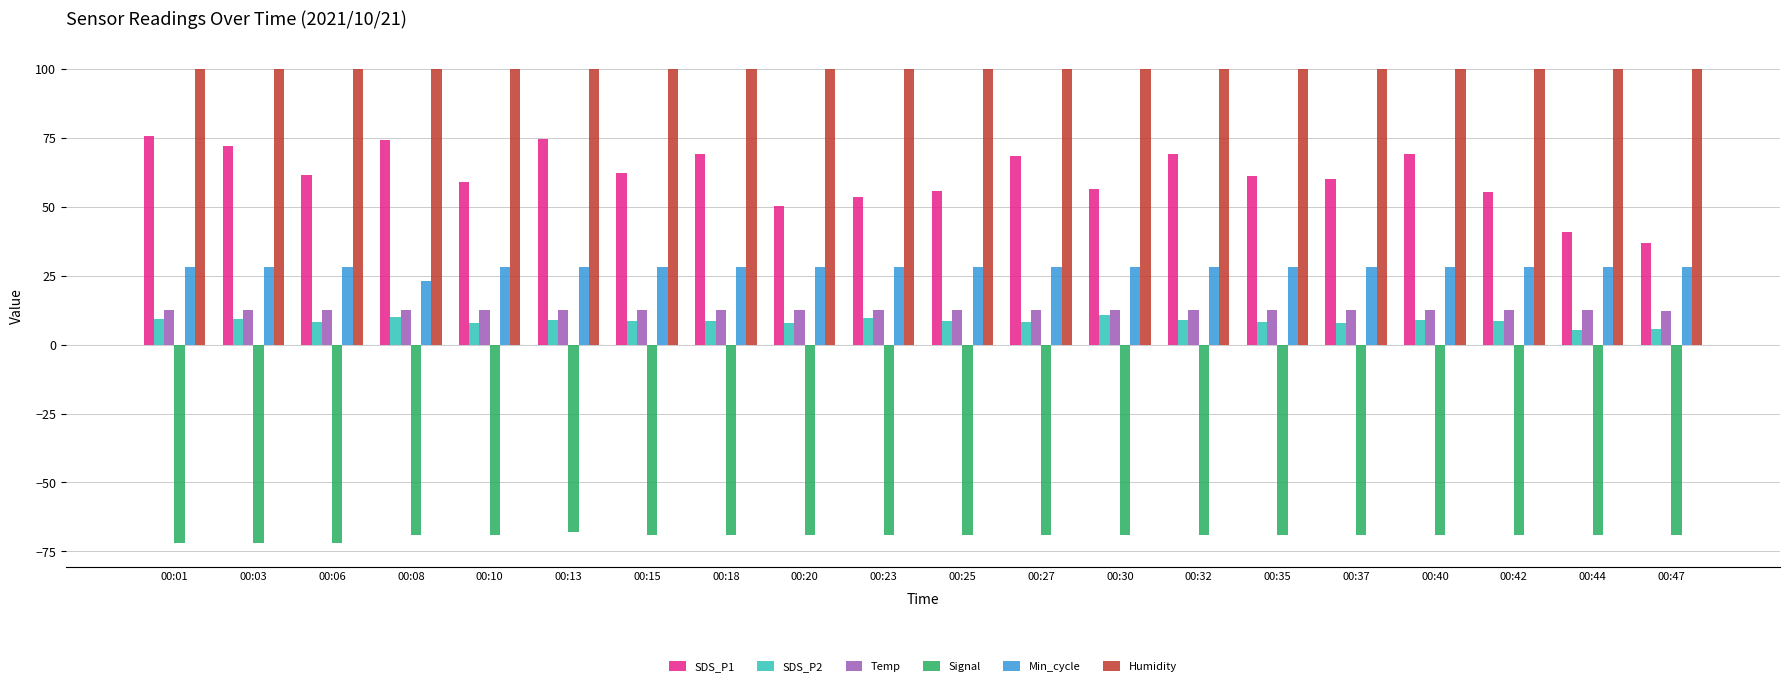

At how many categories does at least one series exceed 41?

20